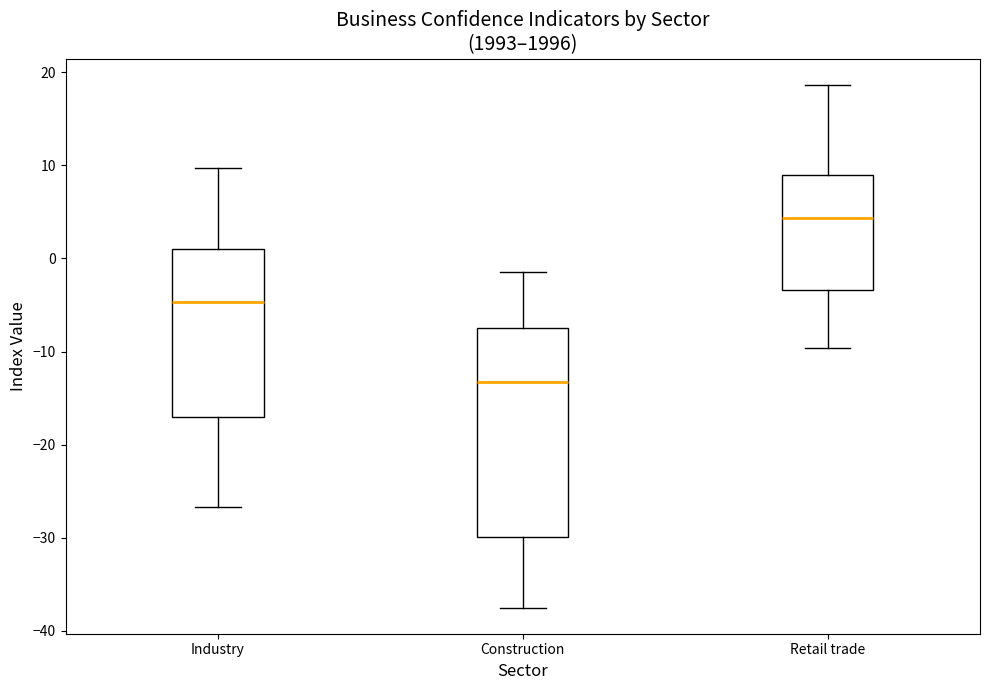

Which box is the tallest, from its lower edge to its upper edge?

Construction